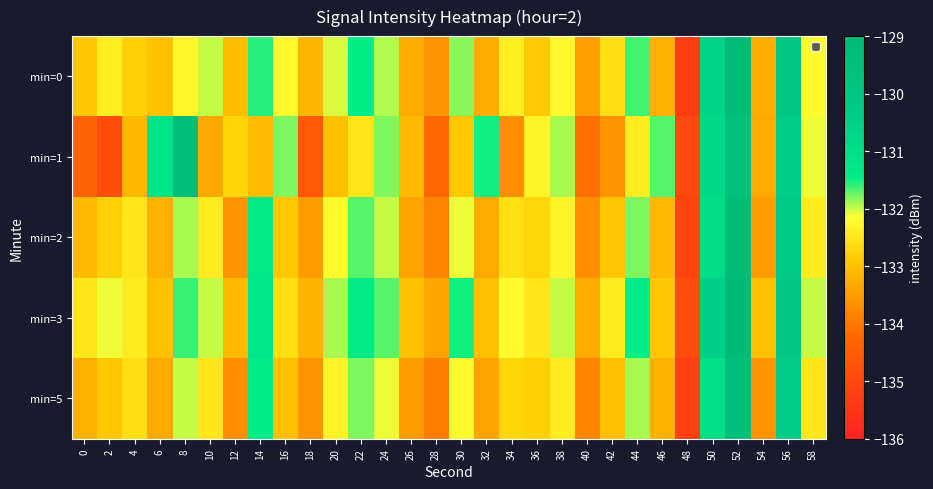

What is the spread (max minus min) of values at 52?

0.5